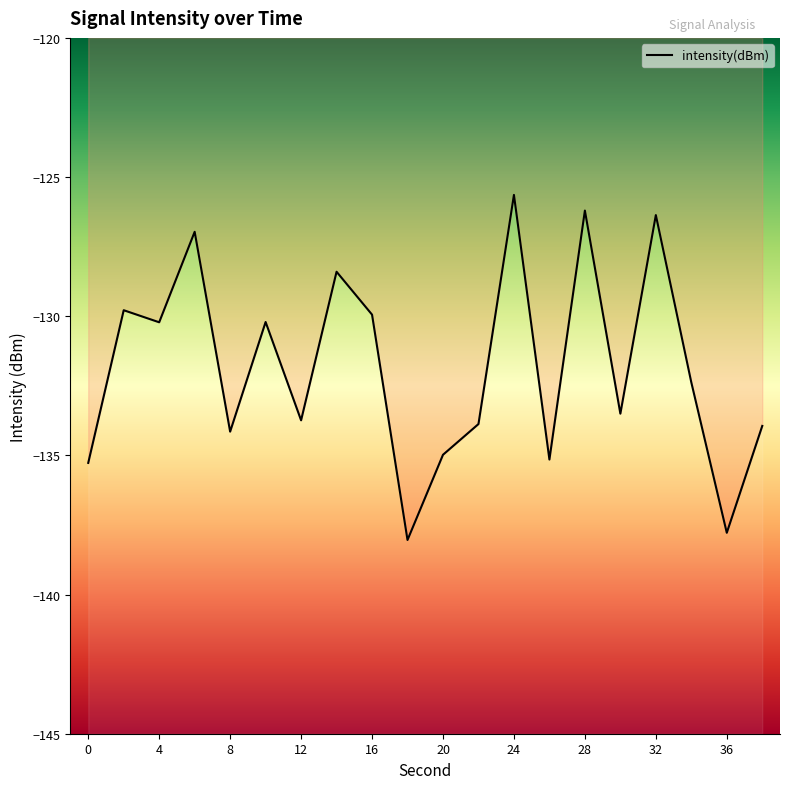

Reading right to left, transcribe all the data shown in this chart.

38=-133.9	36=-137.8	34=-132.4	32=-126.4	30=-133.5	28=-126.2	26=-135.1	24=-125.6	22=-133.9	20=-135.0	18=-138.0	16=-129.9	14=-128.4	12=-133.7	10=-130.2	8=-134.1	6=-127.0	4=-130.2	2=-129.8	0=-135.3